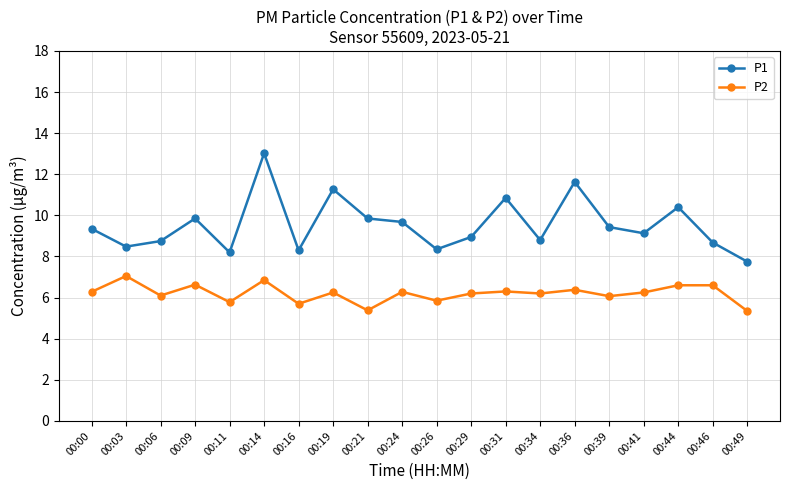

What is the sum of all P1 values?

190.7